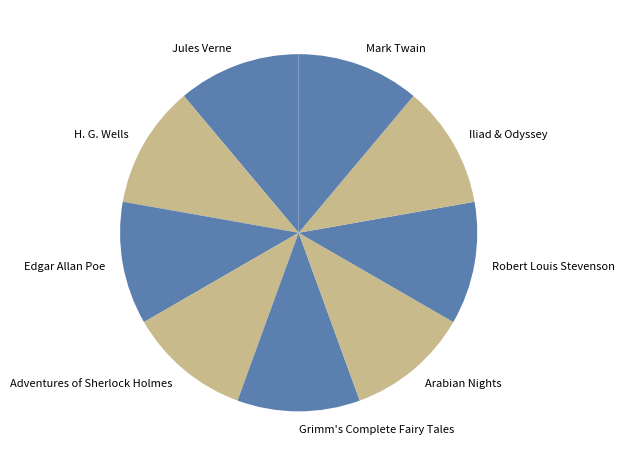

Is it true that Adventures of Sherlock Holmes is 11% of the pie?

True